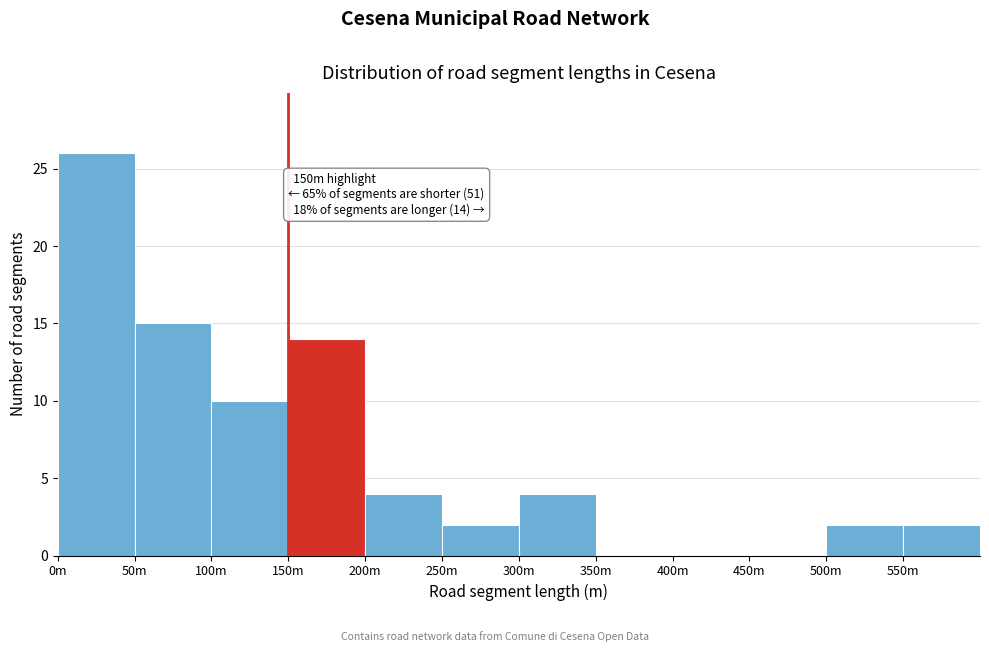

Reading right to left, what are all the values shown in this chart?

550m=2	500m=2	450m=0	400m=0	350m=0	300m=4	250m=2	200m=4	150m=14	100m=10	50m=15	0m=26